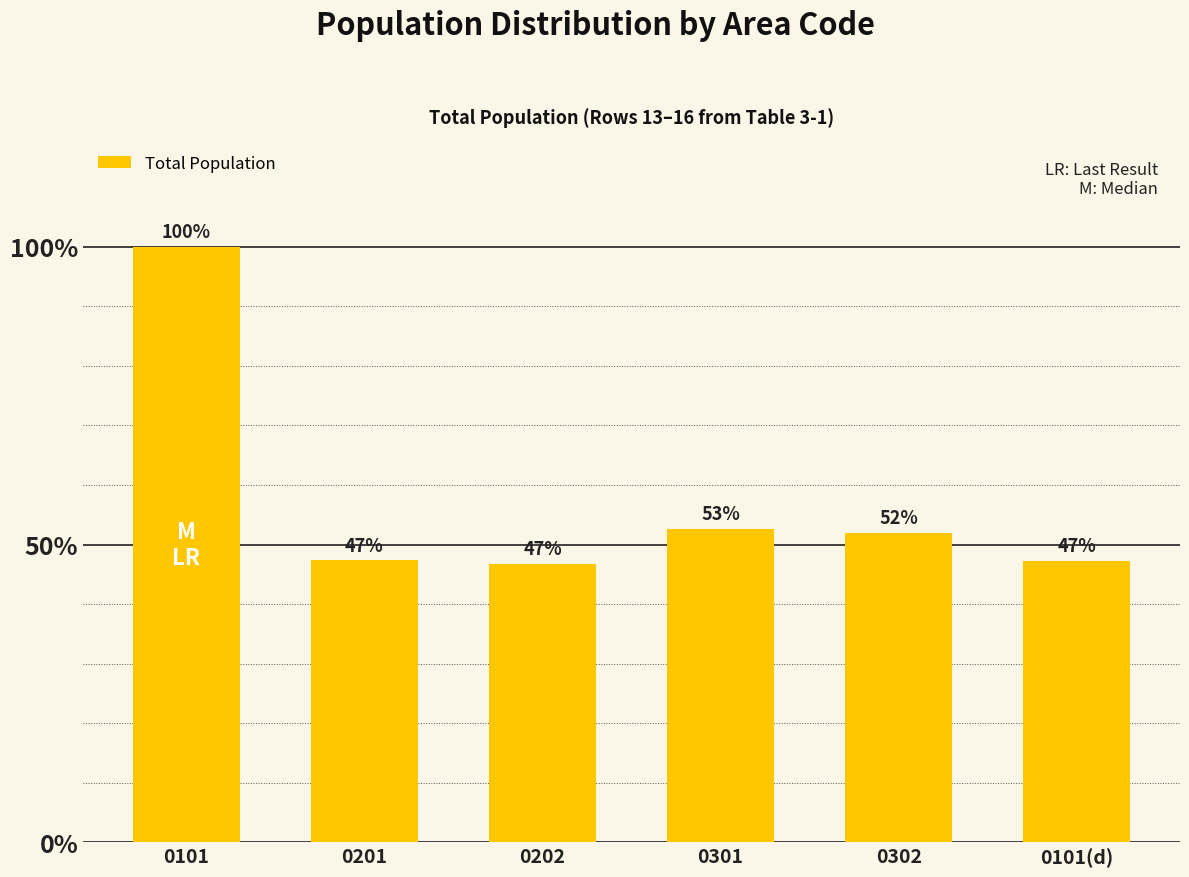

Reading left to right, what are all the values shown in this chart?

1166338	551932	544698	614406	605738	550838